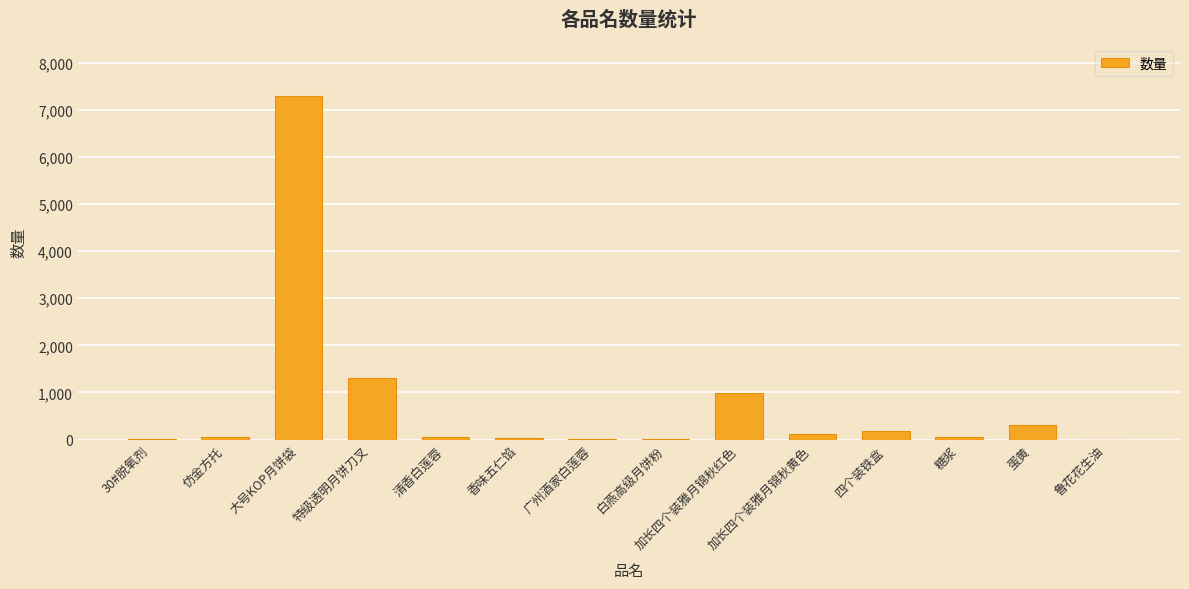

Are the bars horizontal?

No